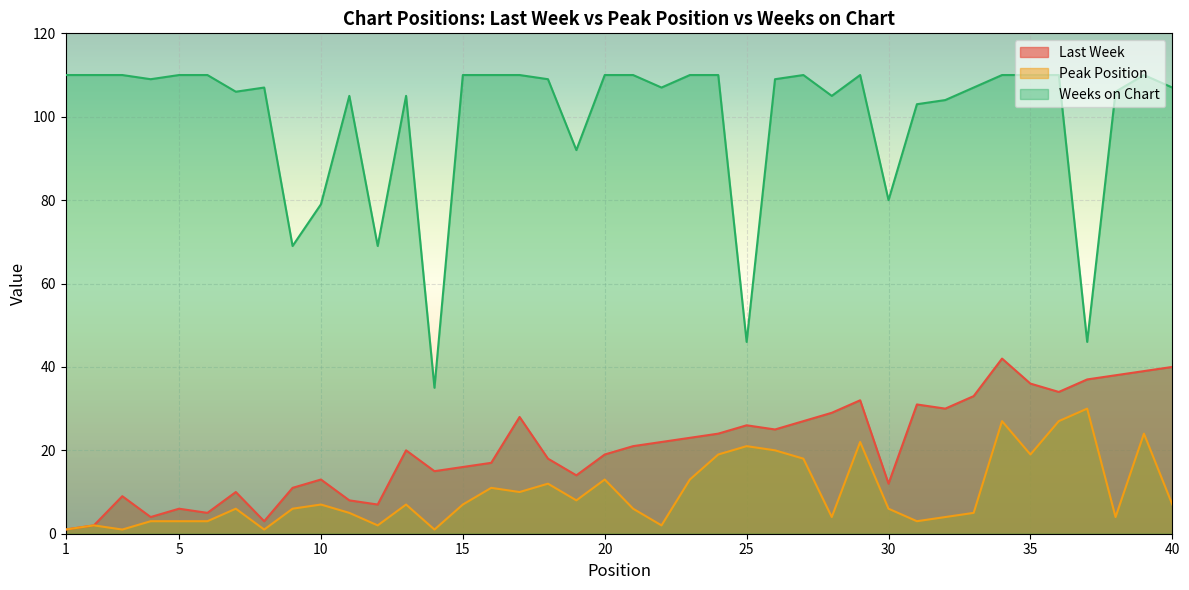

At which label does Weeks on Chart first exceed 109?

1